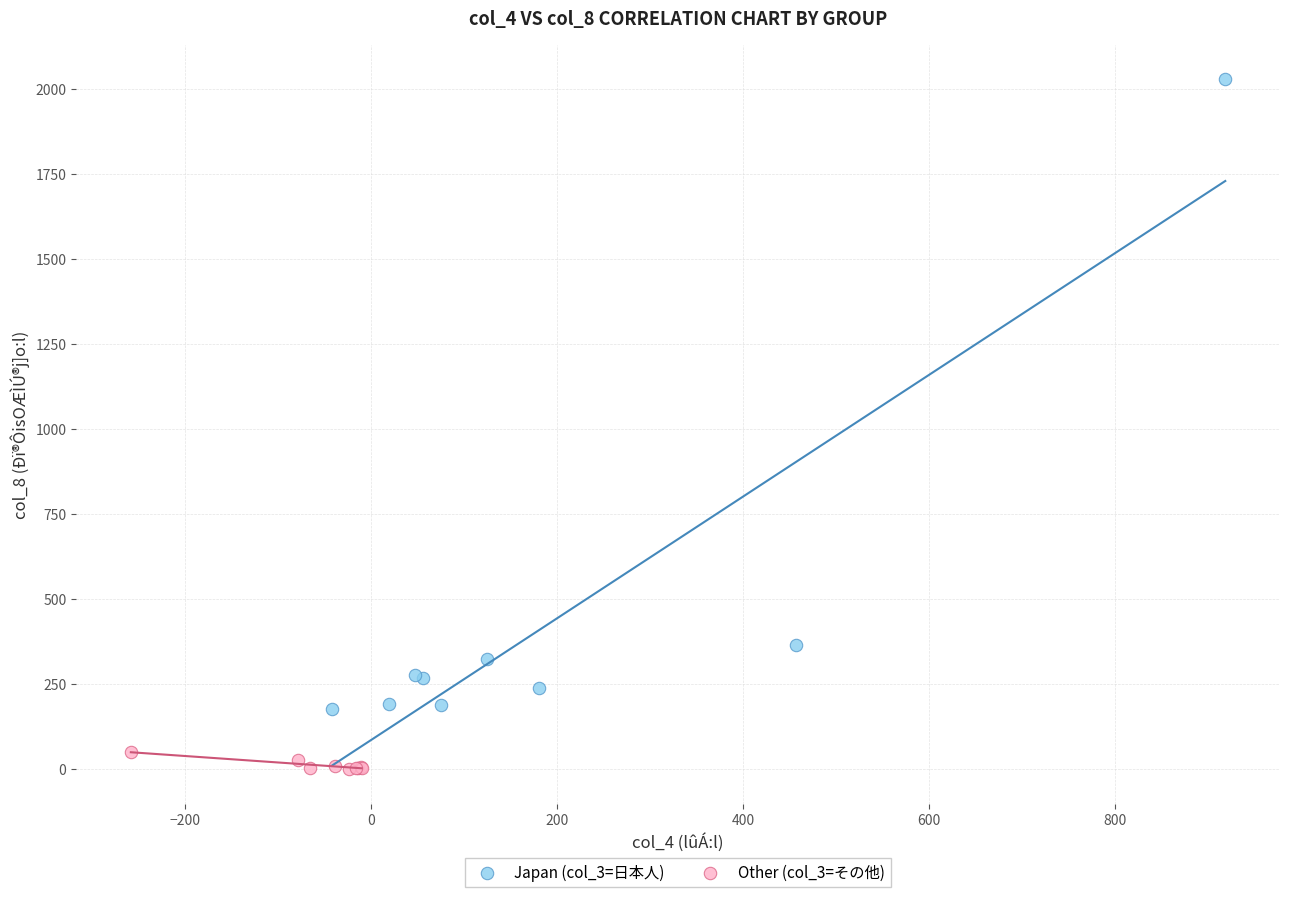

Which series has the widest spread of Y values?

Japan (col_3=日本人)